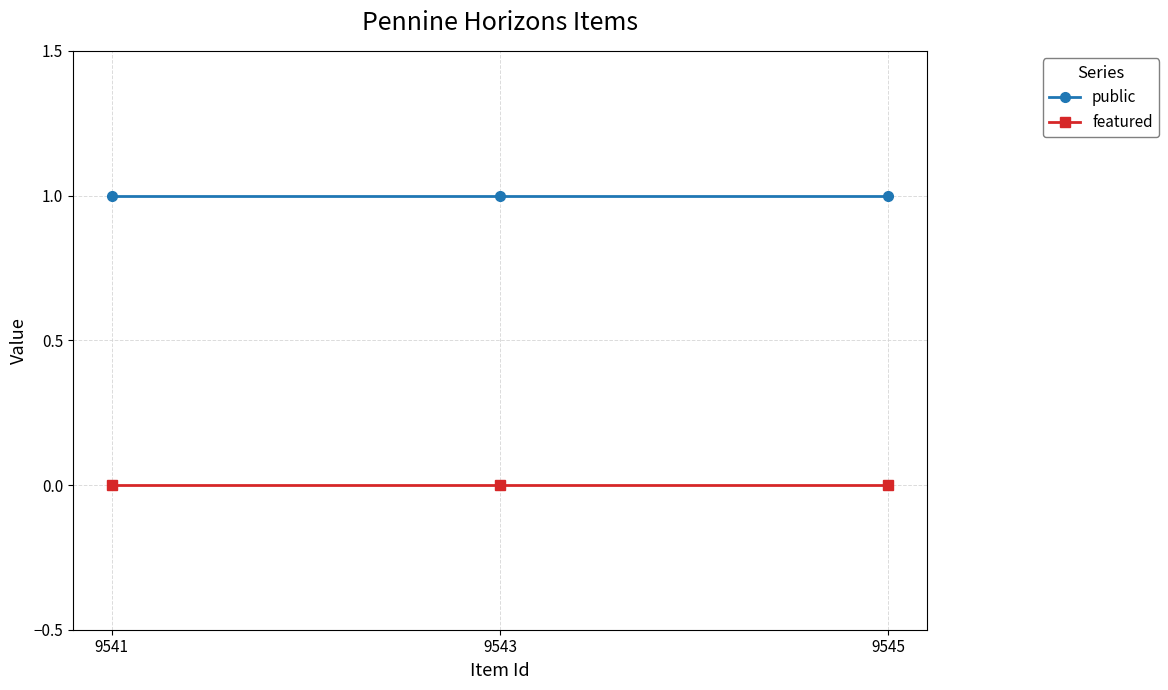

Is it true that featured equals 0 at 9541?

True